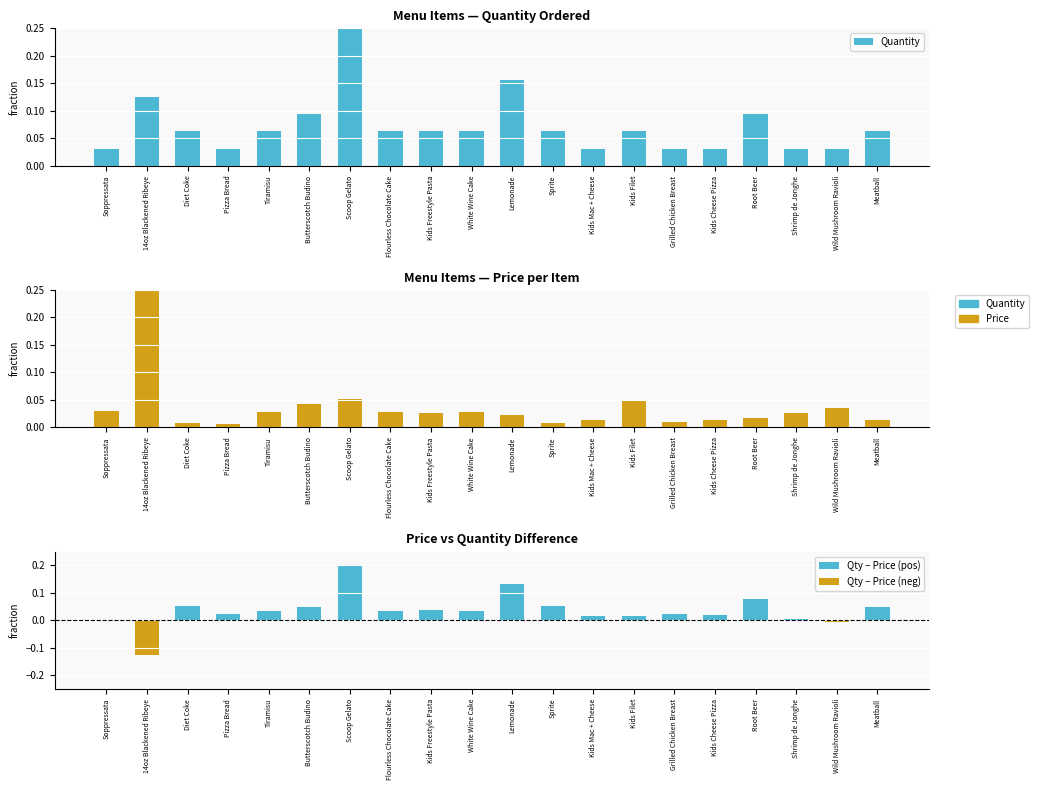

What is the maximum value shown in the chart?

0.2